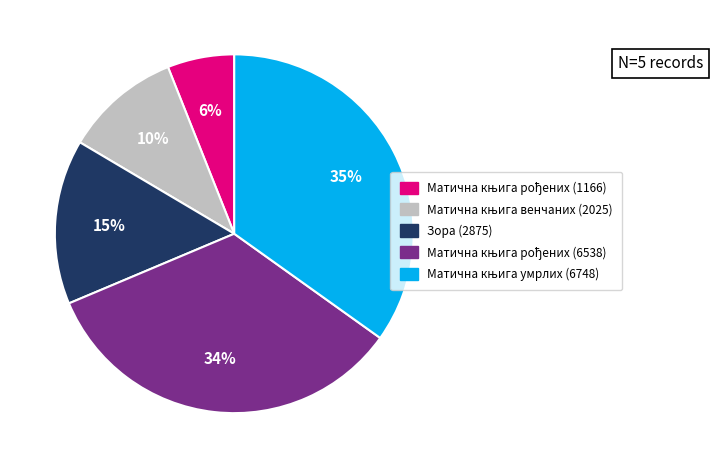

To the nearest percent, what is the average slice percentage?

20%